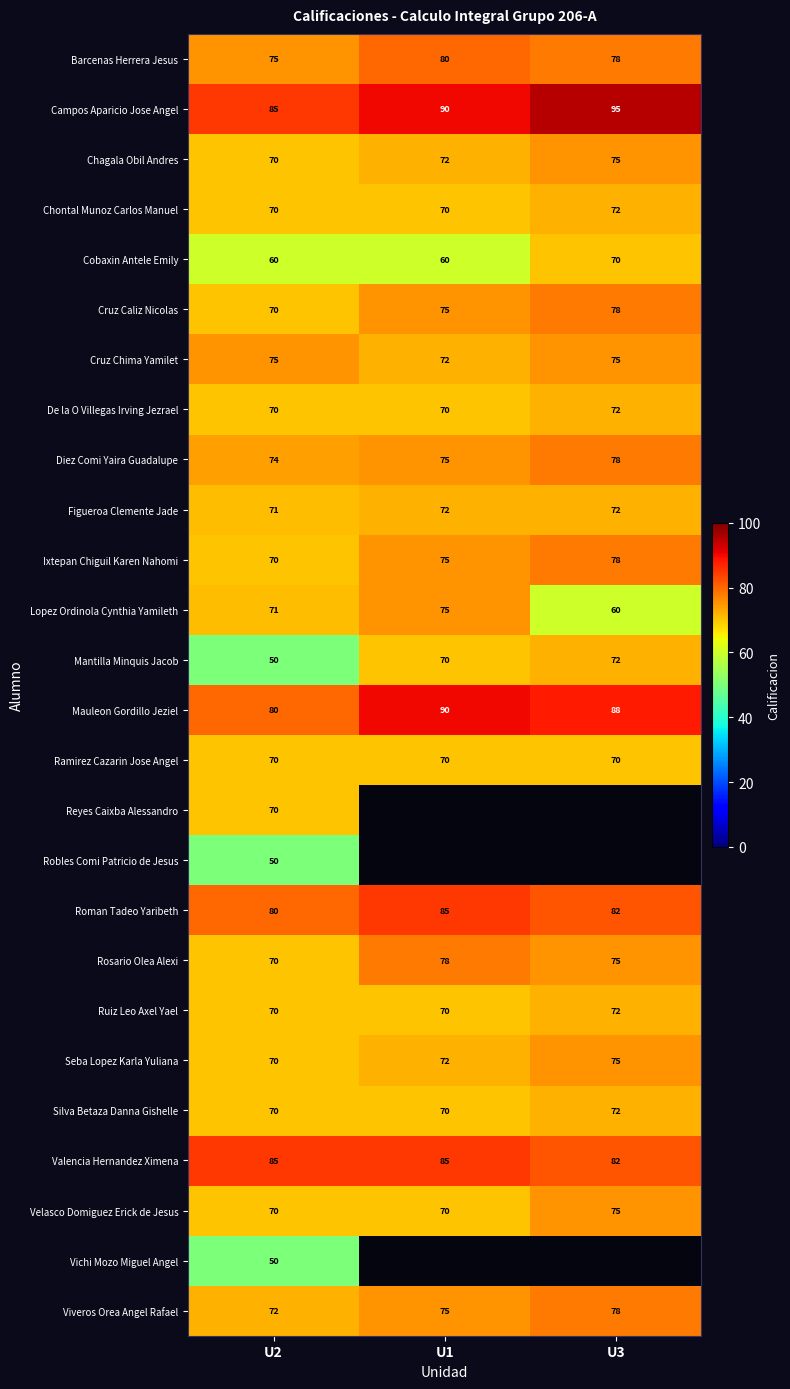

What is the lowest value of the Figueroa Clemente Jade series?

71